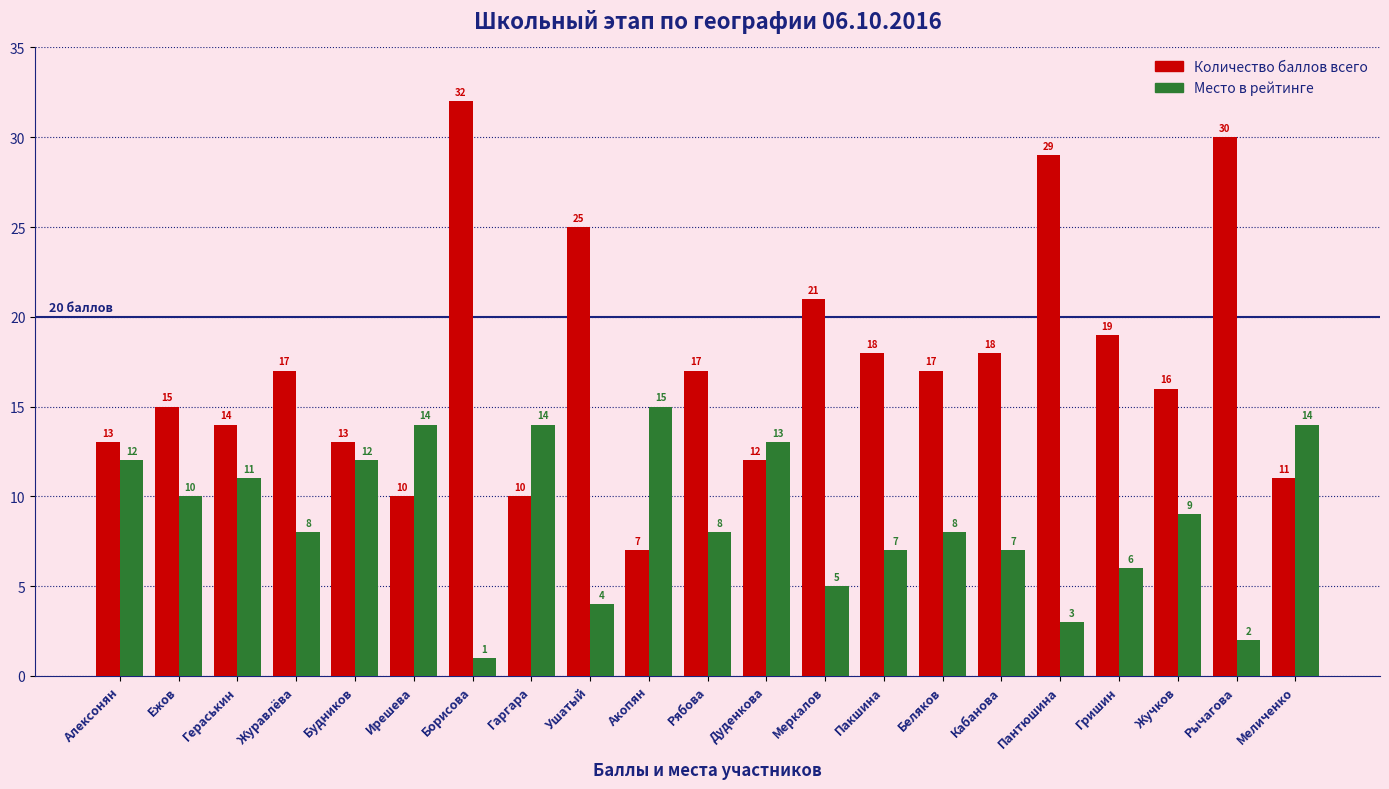

What is the greatest value displayed?

32